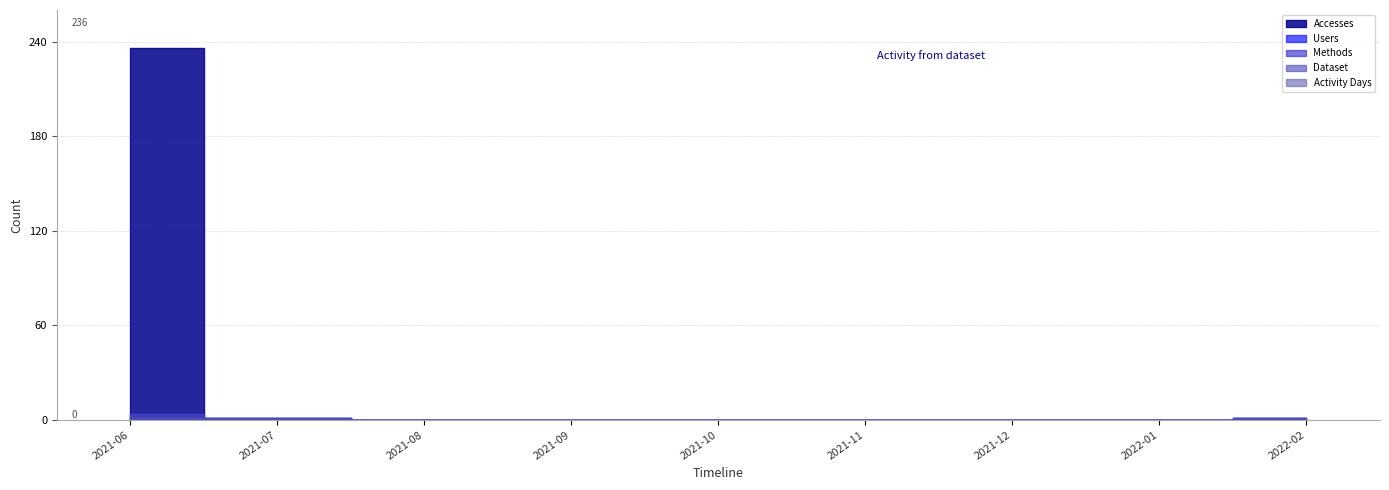

How many values in Accesses are above zero?

3